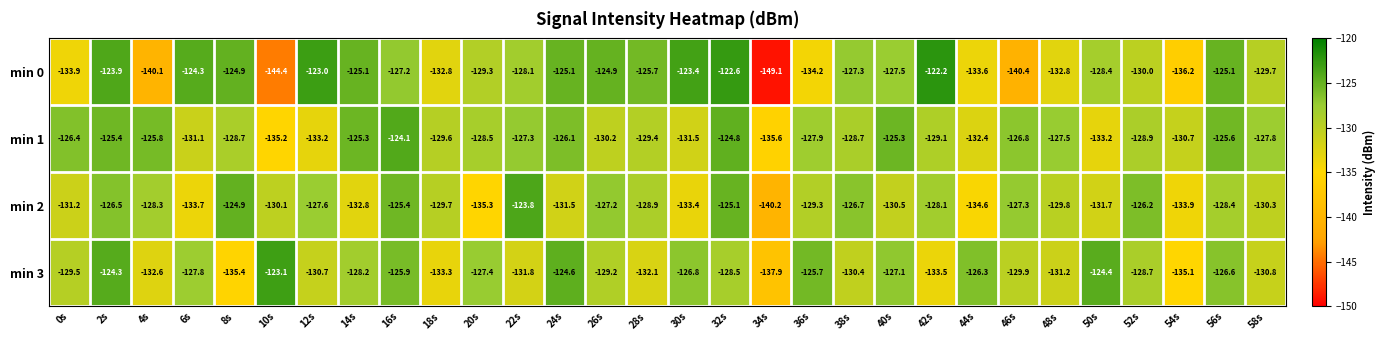

The min 2 series shows -65.9 at 28s. True or false?

False